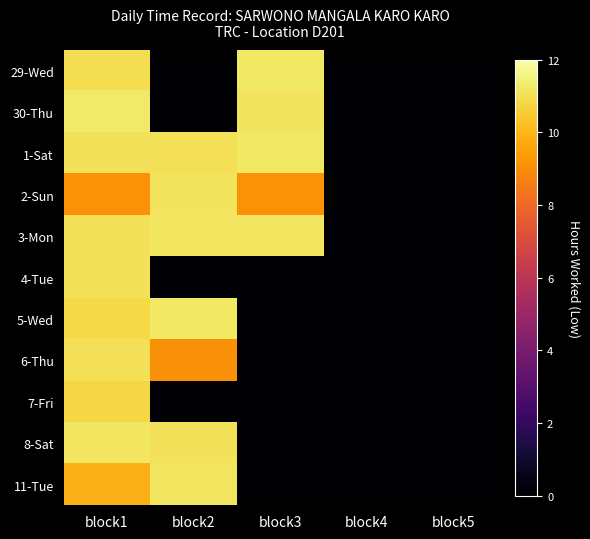

Reading left to right, transcribe all the data shown in this chart.

29-Wed: block1=11.0	block2=0.0	block3=11.2	block4=0.0	block5=0.0
30-Thu: block1=11.2	block2=0.0	block3=11.1	block4=0.0	block5=0.0
1-Sat: block1=11.1	block2=11.1	block3=11.2	block4=0.0	block5=0.0
2-Sun: block1=9.1	block2=11.1	block3=9.1	block4=0.0	block5=0.0
3-Mon: block1=11.1	block2=11.2	block3=11.2	block4=0.0	block5=0.0
4-Tue: block1=11.1	block2=0.0	block3=0.0	block4=0.0	block5=0.0
5-Wed: block1=10.9	block2=11.2	block3=0.0	block4=0.0	block5=0.0
6-Thu: block1=11.1	block2=9.1	block3=0.0	block4=0.0	block5=0.0
7-Fri: block1=10.8	block2=0.0	block3=0.0	block4=0.0	block5=0.0
8-Sat: block1=11.2	block2=11.1	block3=0.0	block4=0.0	block5=0.0
11-Tue: block1=9.9	block2=11.2	block3=0.0	block4=0.0	block5=0.0